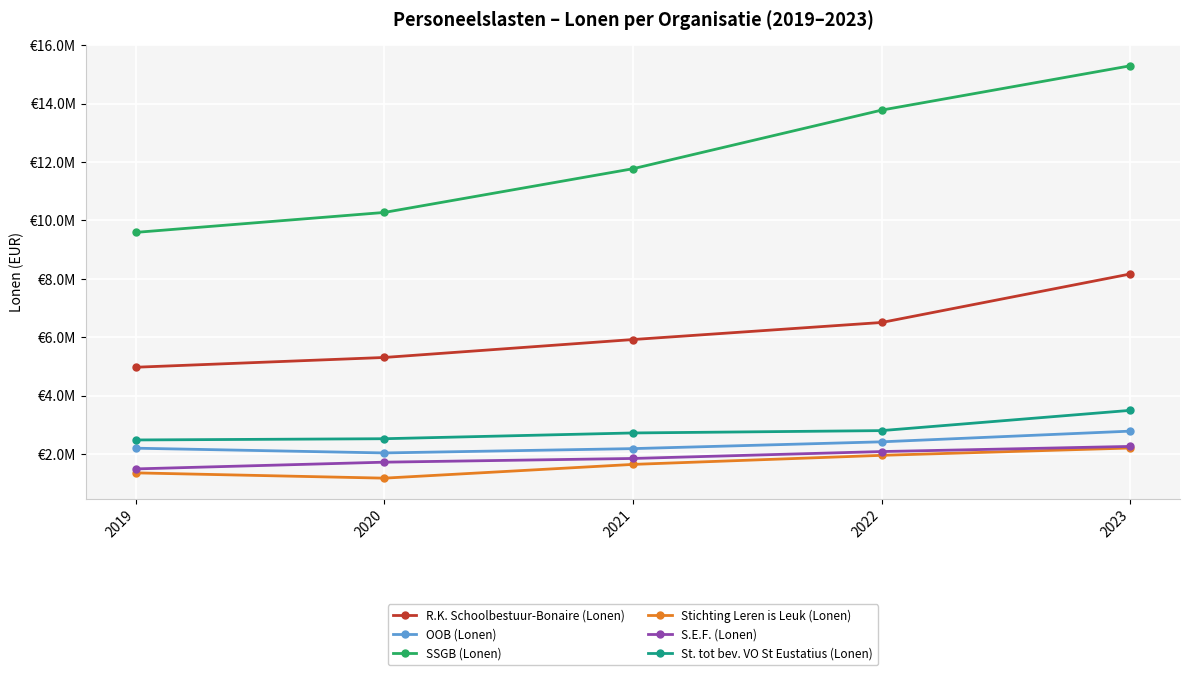

In OOB (Lonen), how many points are lower than both neighbors (excluding endpoints)?

1